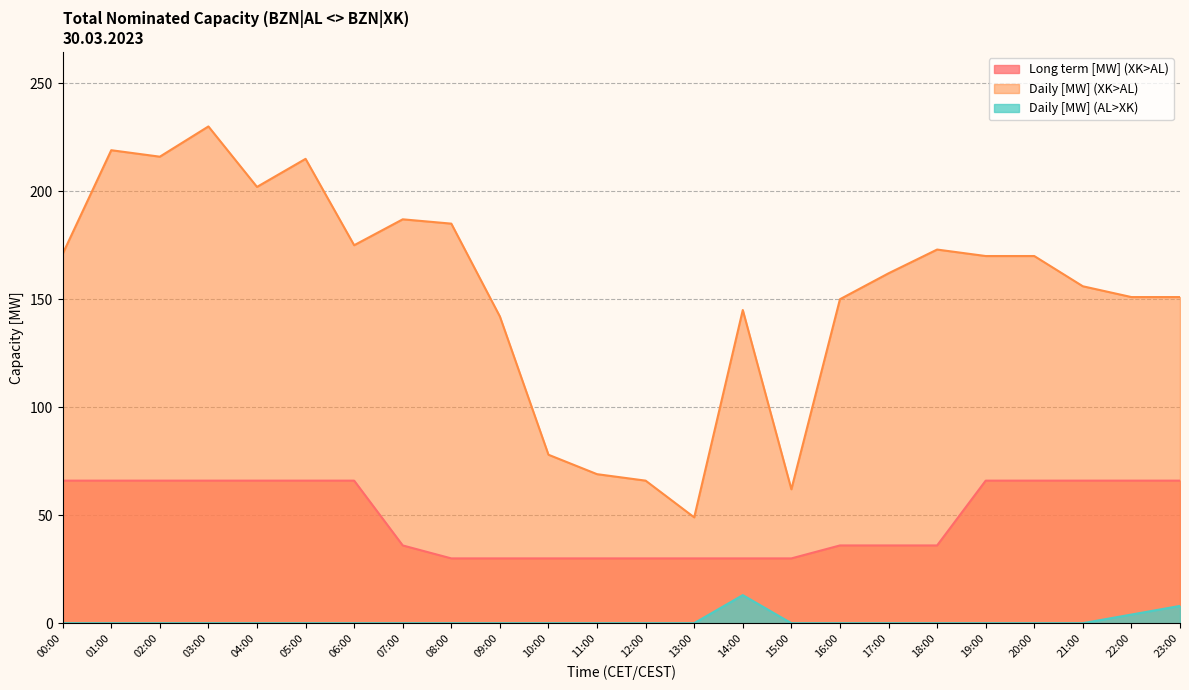

What are all the series names shown in the legend?

Long term [MW] (XK>AL), Daily [MW] (XK>AL), Daily [MW] (AL>XK)